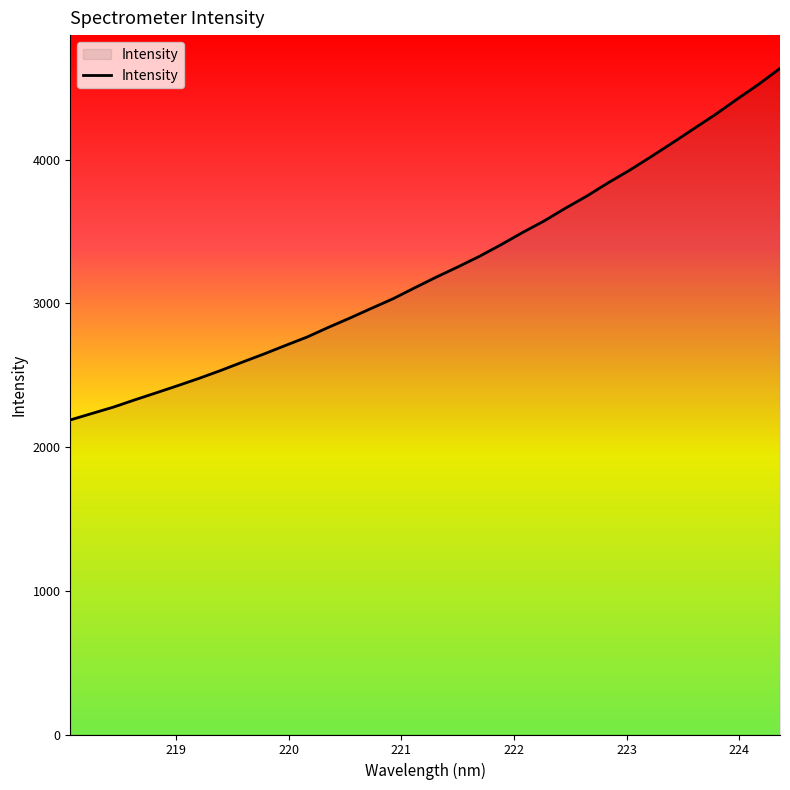

What is the maximum value shown in the chart?

4636.2